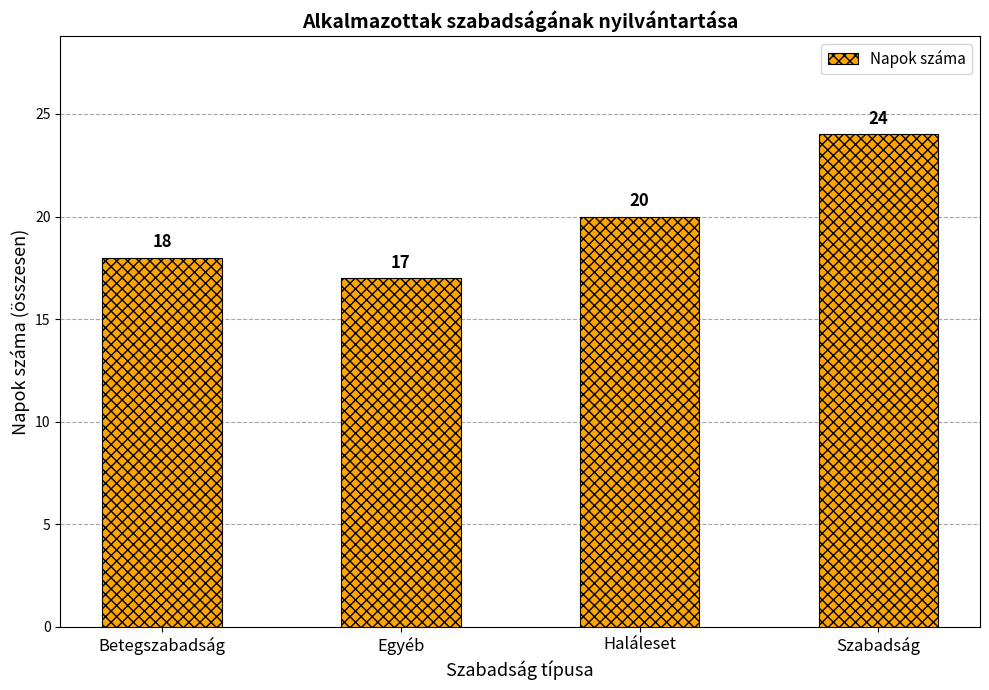

How many categories are shown in the chart?

4